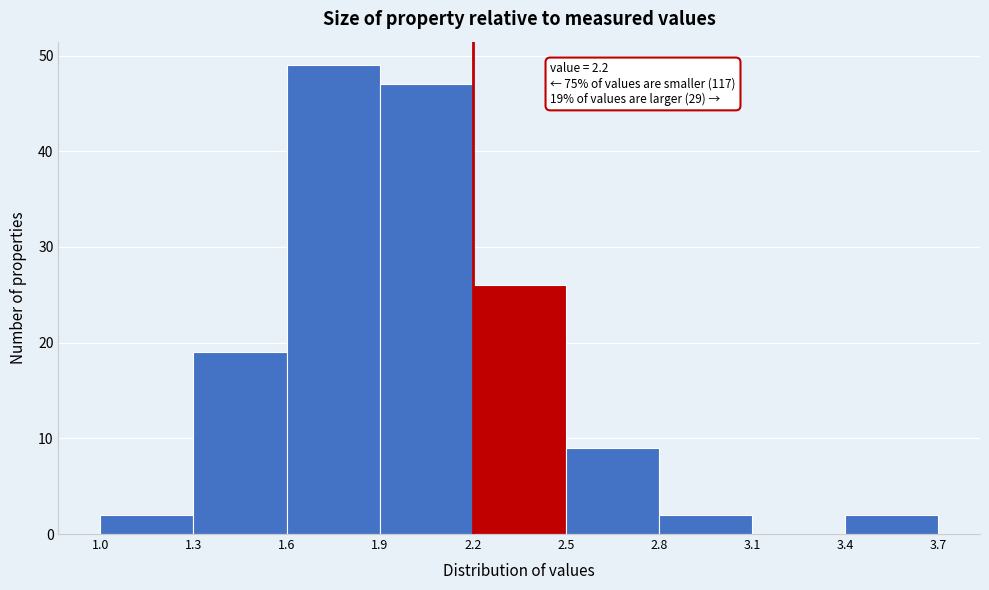

Over which range of the x-axis is the bar tallest?

1.6 to 1.9